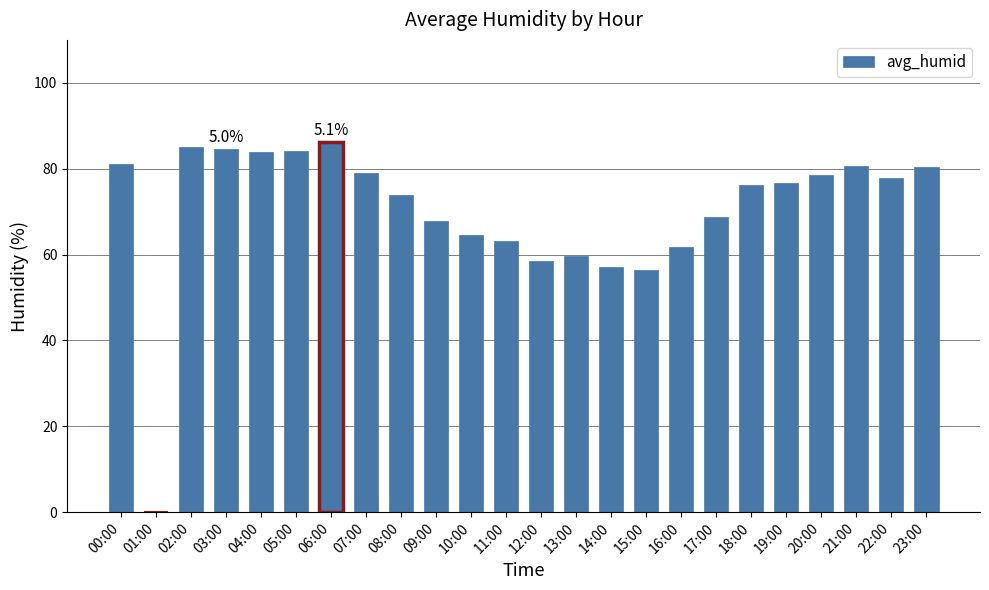

Approximately how many times larger is the value at 13:00 compared to 23:00?

0.7